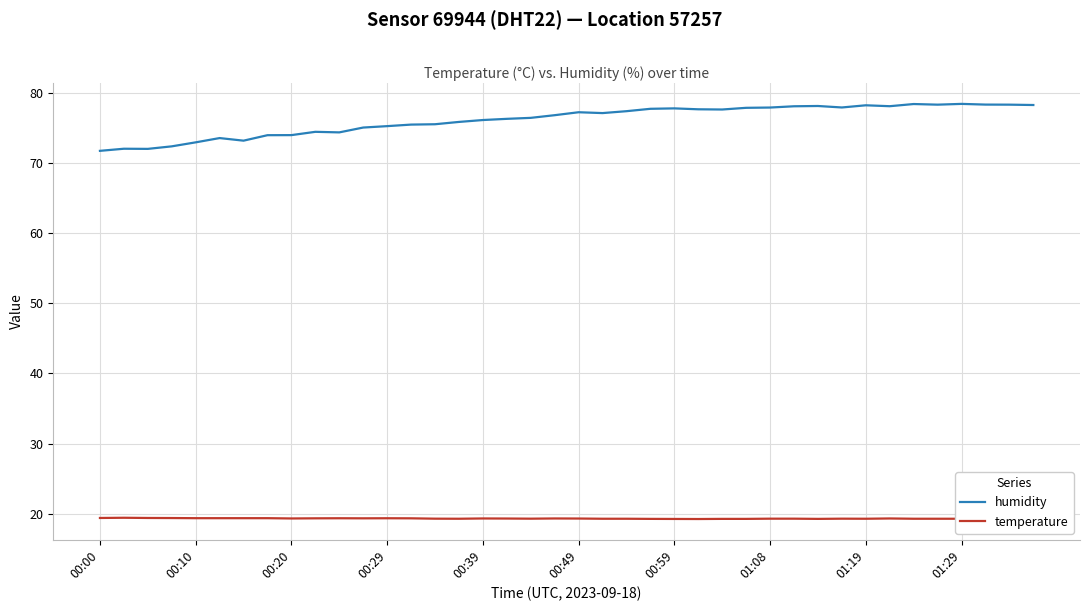

Which series has the largest range (max minus min)?

humidity